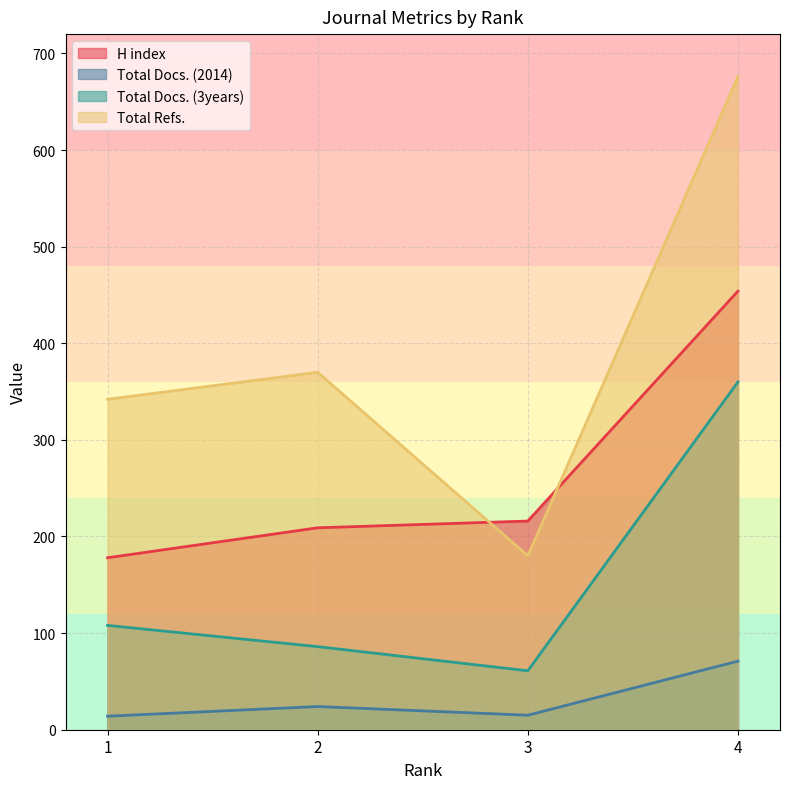

Which label corresponds to the smallest value in the chart?

1